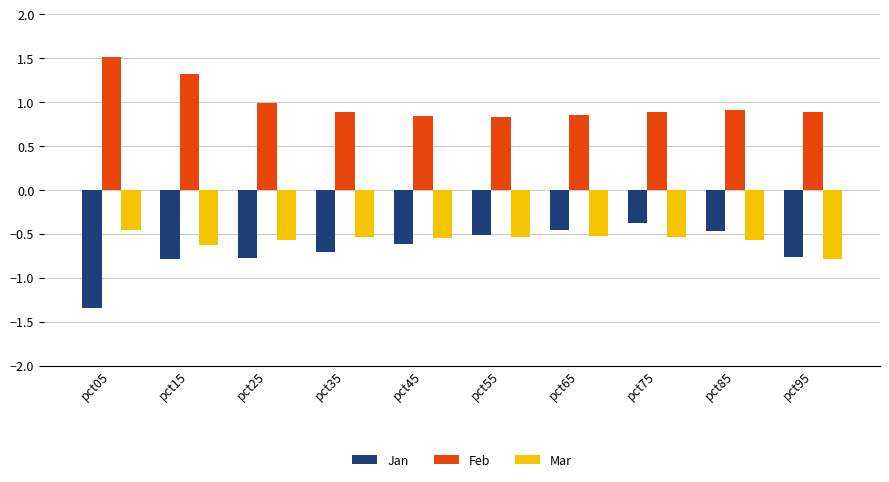

What is the total value across all series at pct05?

-0.3